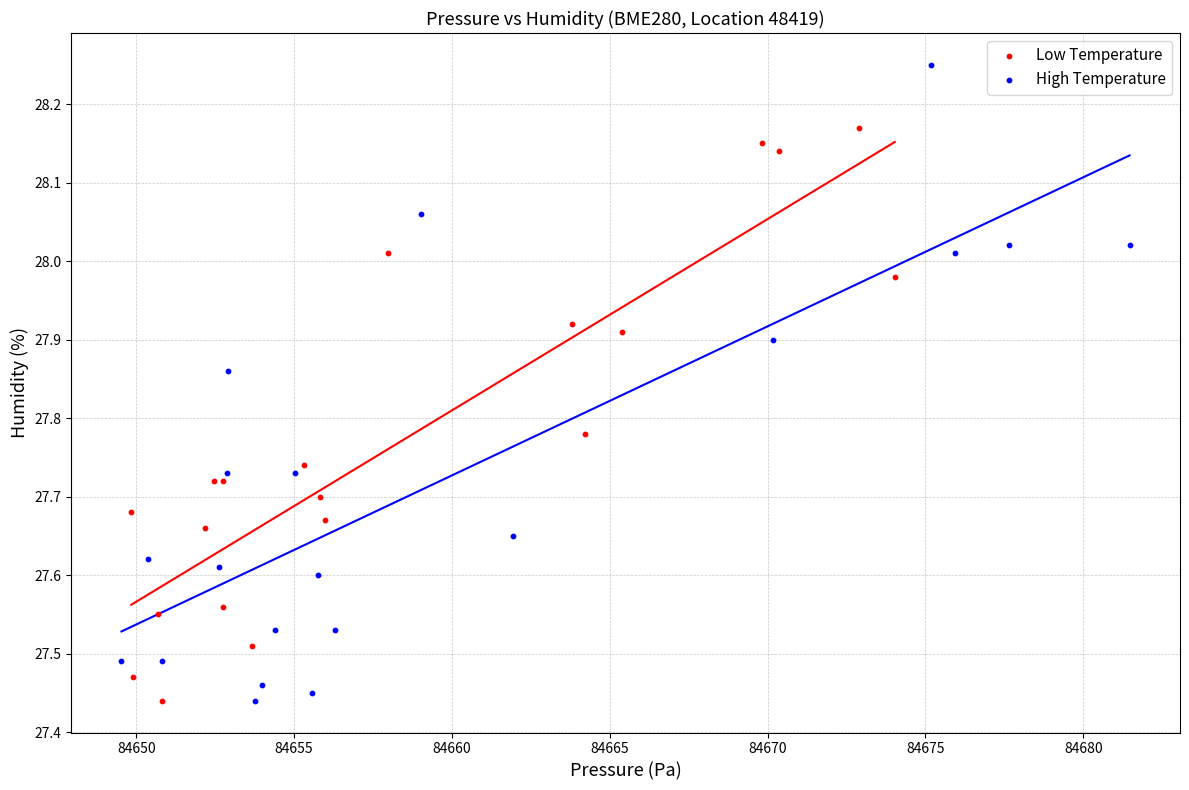

Which series has the largest Y range (max minus min)?

High Temperature